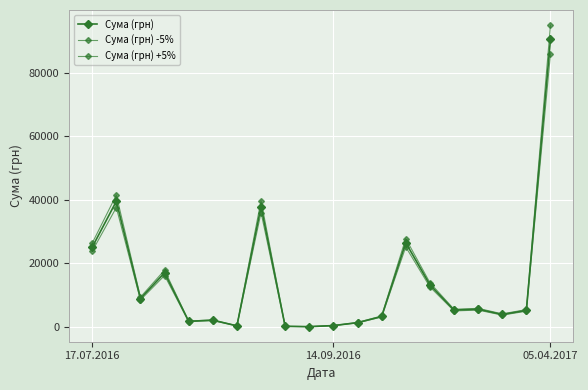

Reading left to right, list all the values displayed in this chart.

Сума (грн): 25071.0	39542.9	8885.0	16993.0	1710.0	2061.1	284.6	37880.6	126.5	31.6	364.4	1286.0	3227.1	26460.0	13230.0	5250.0	5522.0	3860.0	5150.0	90526.3
Сума (грн) -5%: 23817.5	37565.8	8440.8	16143.3	1624.5	1958.0	270.4	35986.6	120.2	30.0	346.2	1221.7	3065.8	25137.0	12568.5	4987.5	5245.9	3667.0	4892.5	86000.0
Сума (грн) +5%: 26324.6	41520.1	9329.2	17842.7	1795.5	2164.2	298.8	39774.7	132.8	33.2	382.6	1350.3	3388.5	27783.0	13891.5	5512.5	5798.1	4053.0	5407.5	95052.6